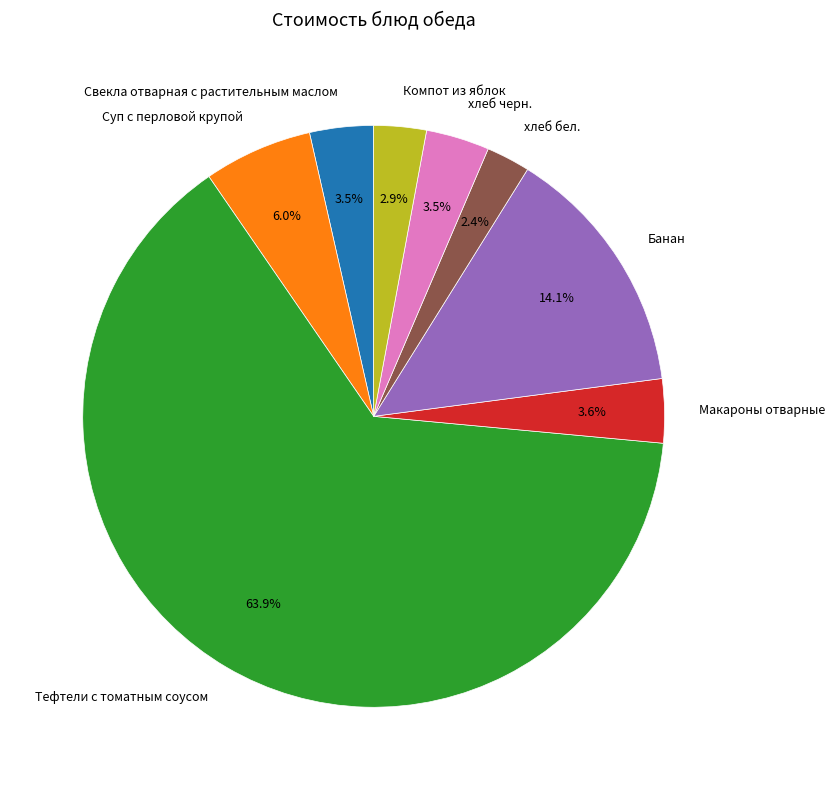

Does any single category account for the majority?

Yes